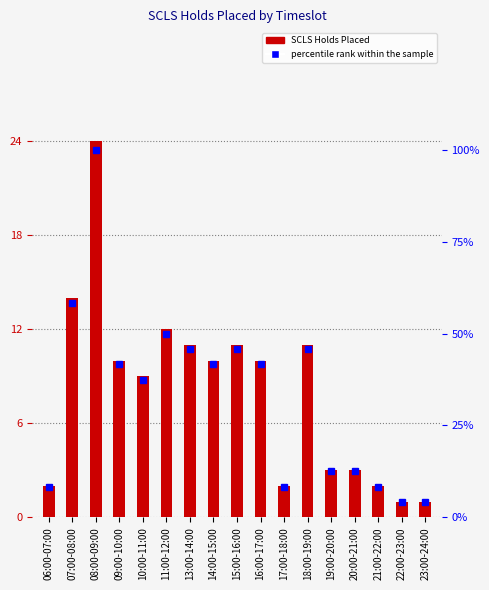

What is the value of the percentile rank within the sample bar at the 16th from the left?

4.2